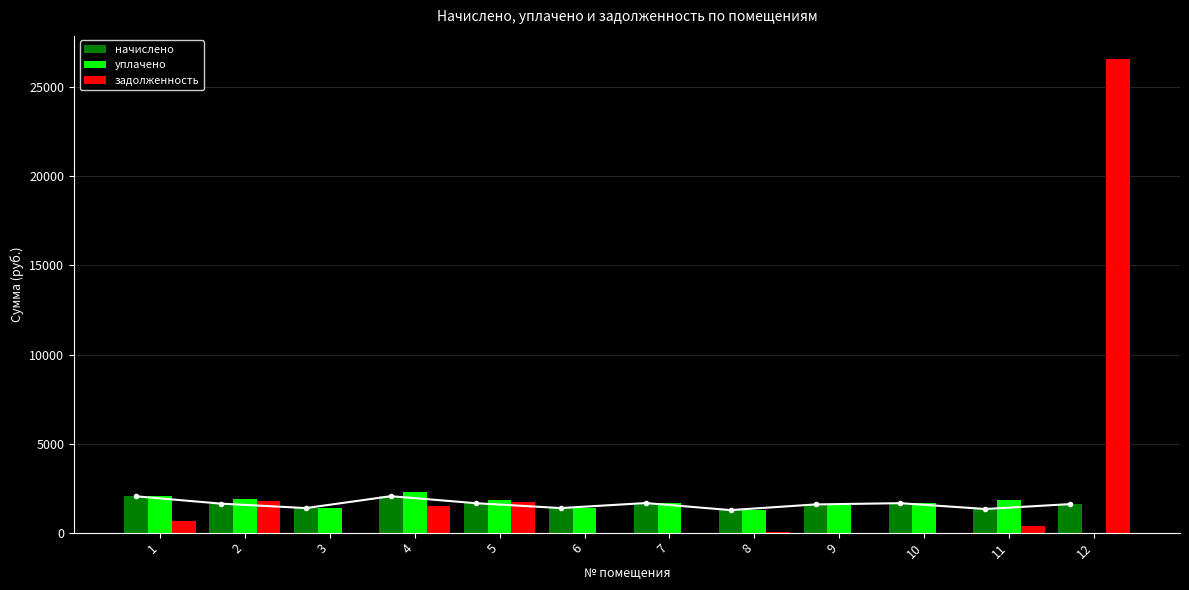

Where does the уплачено series first go above 1653?

1